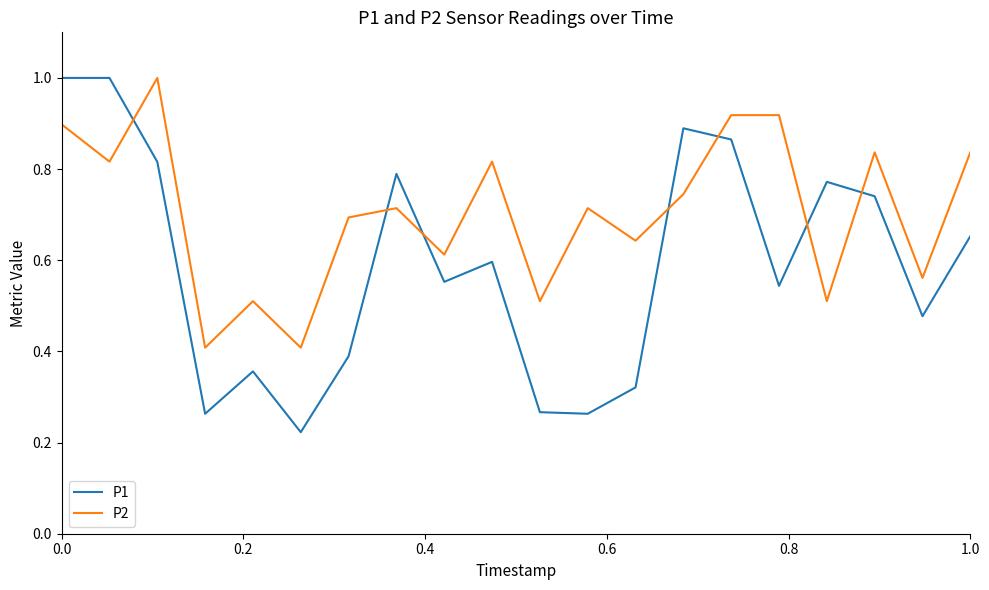

Rank the series by their average value, from lowest to highest.

P1, P2